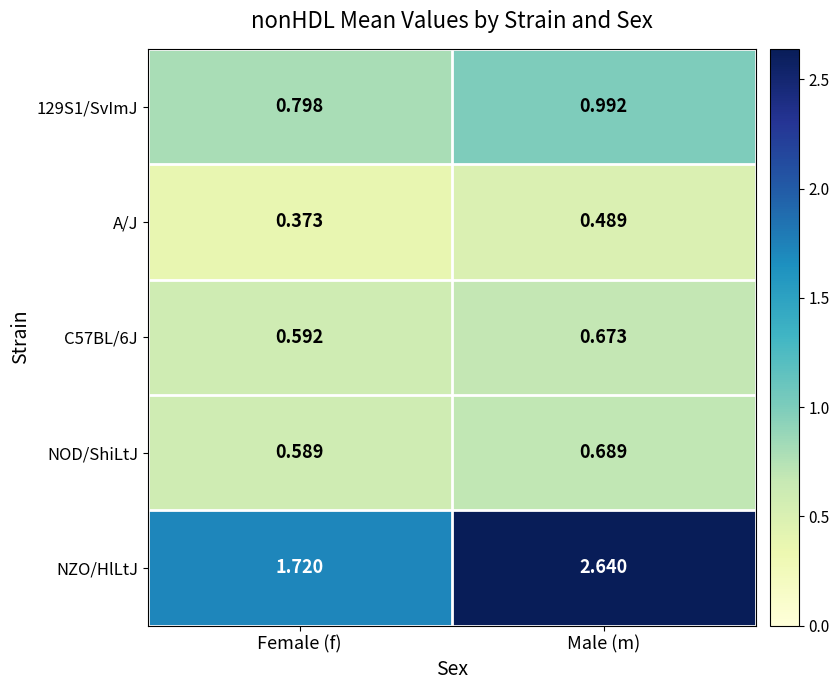

Which series has the largest total across all categories?

NZO/HlLtJ